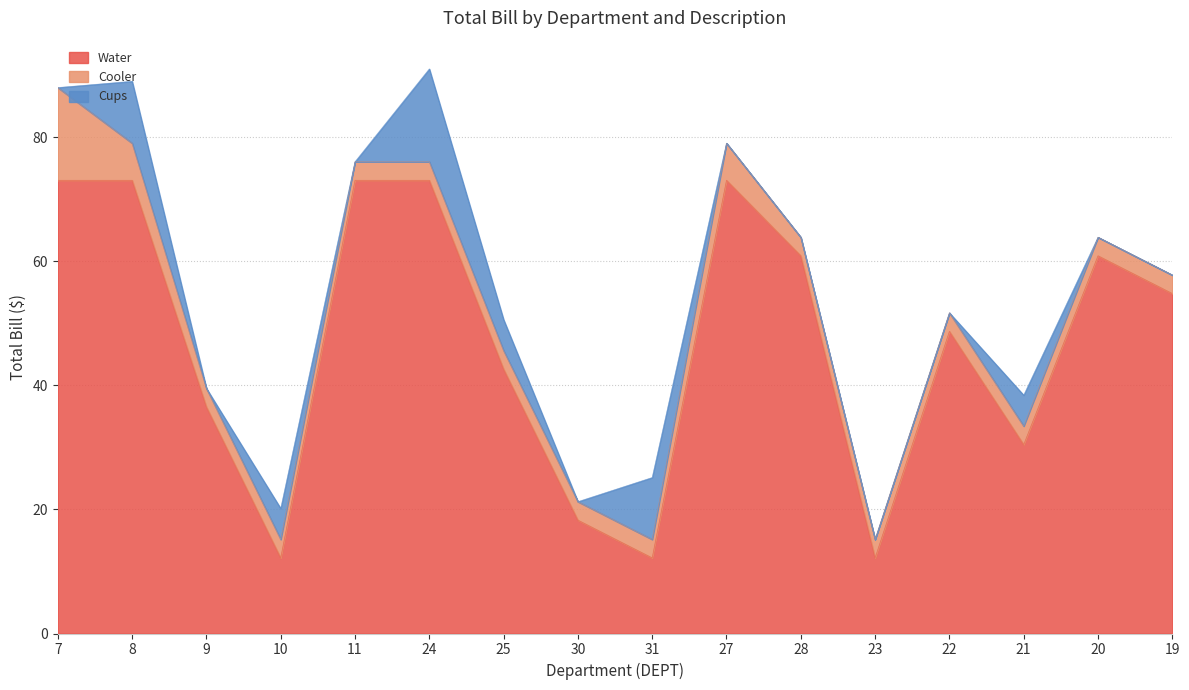

Reading left to right, transcribe all the data shown in this chart.

Water: 73.1	73.1	36.5	12.2	73.1	73.1	42.6	18.3	12.2	73.1	60.9	12.2	48.7	30.4	60.9	54.8
Cooler: 14.9	6.0	3.0	3.0	3.0	3.0	3.0	3.0	3.0	6.0	3.0	3.0	3.0	3.0	3.0	3.0
Cups: 0.0	10.0	0.0	5.0	0.0	15.0	5.0	0.0	10.0	0.0	0.0	0.0	0.0	5.0	0.0	0.0